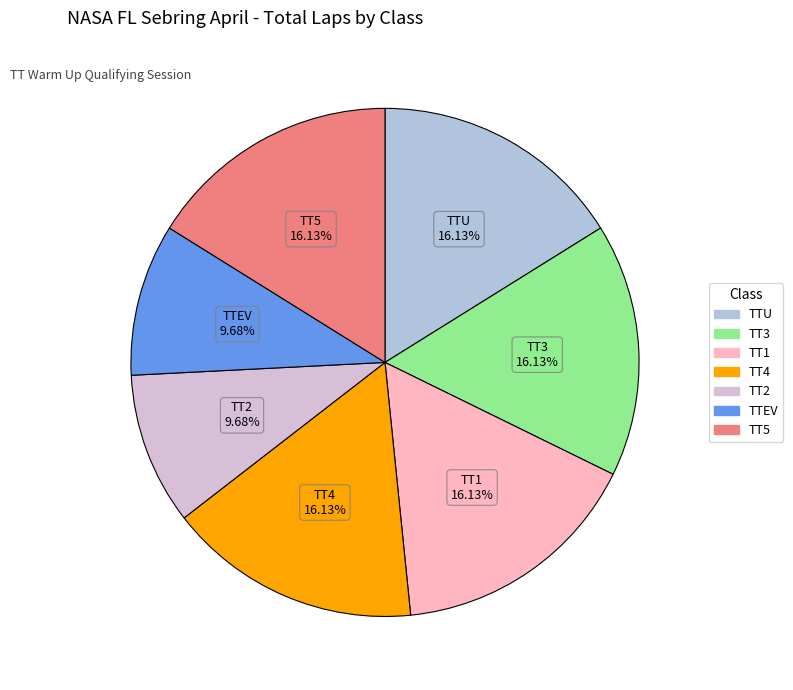

True or false: TTEV accounts for 1% of the total.

False